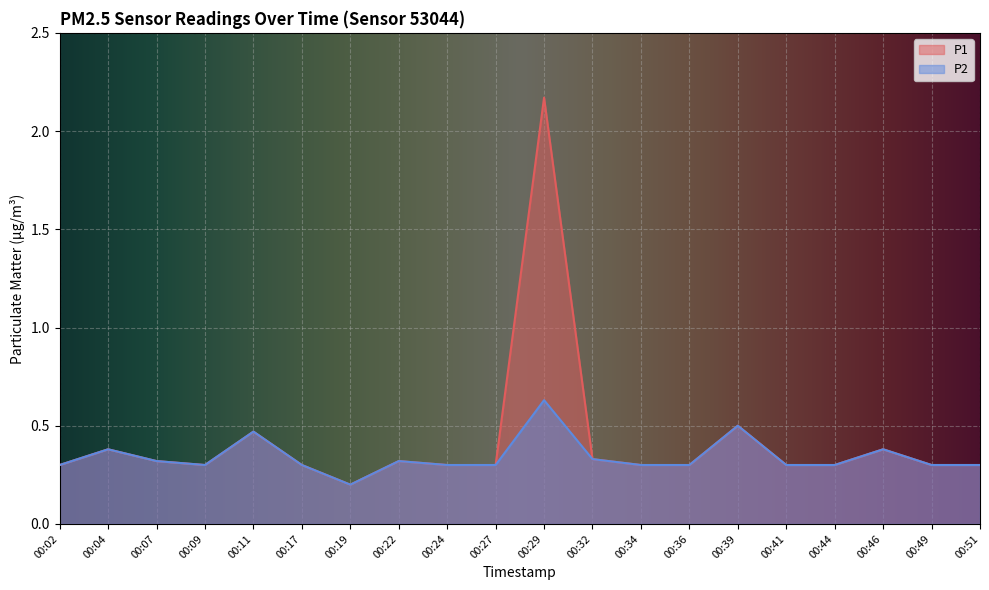

What is the sum of the P2 values at 00:19 and 00:51?

0.5